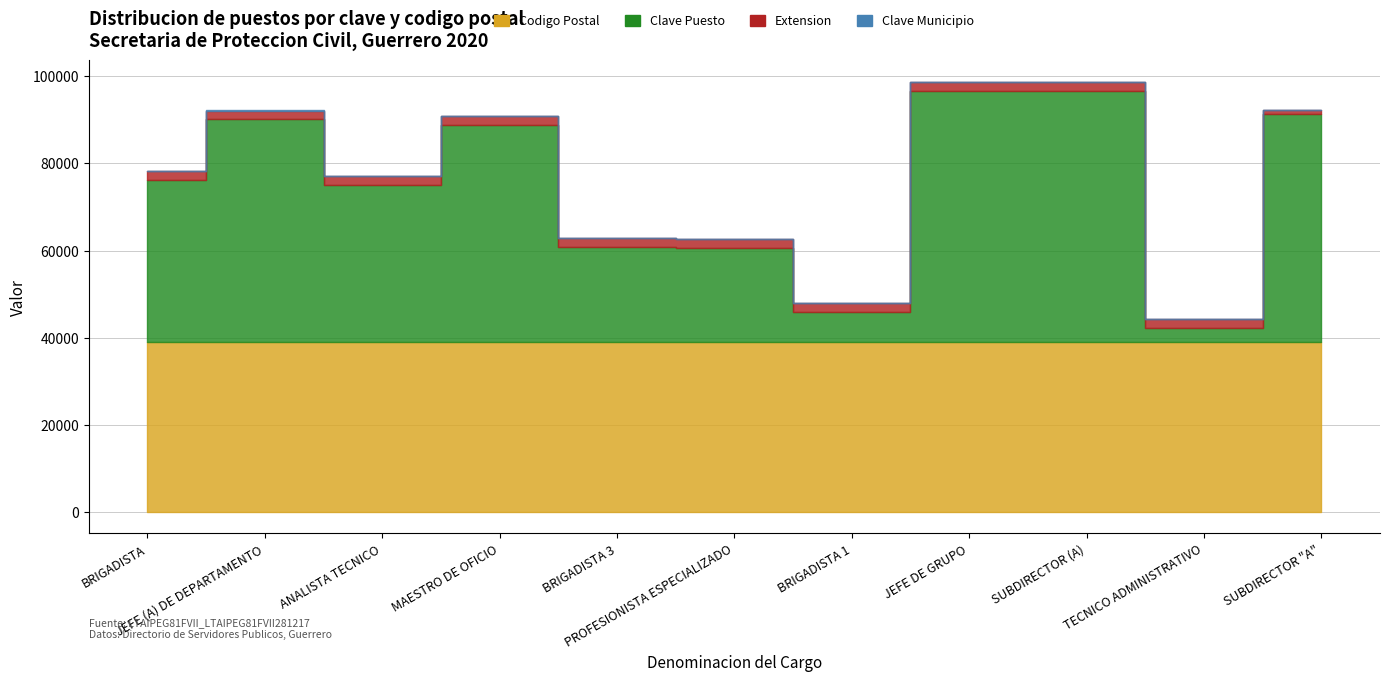

How many values in the Clave Puesto series are below 37154?

5